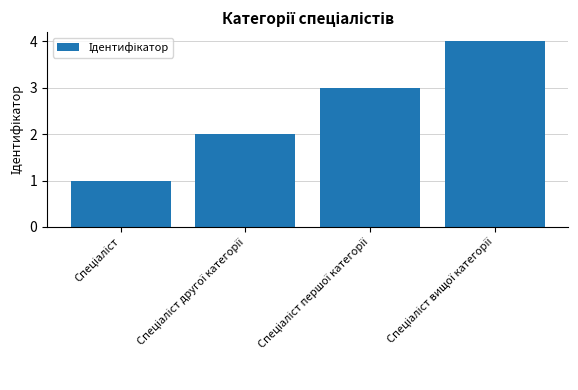

What is the greatest value displayed?

4